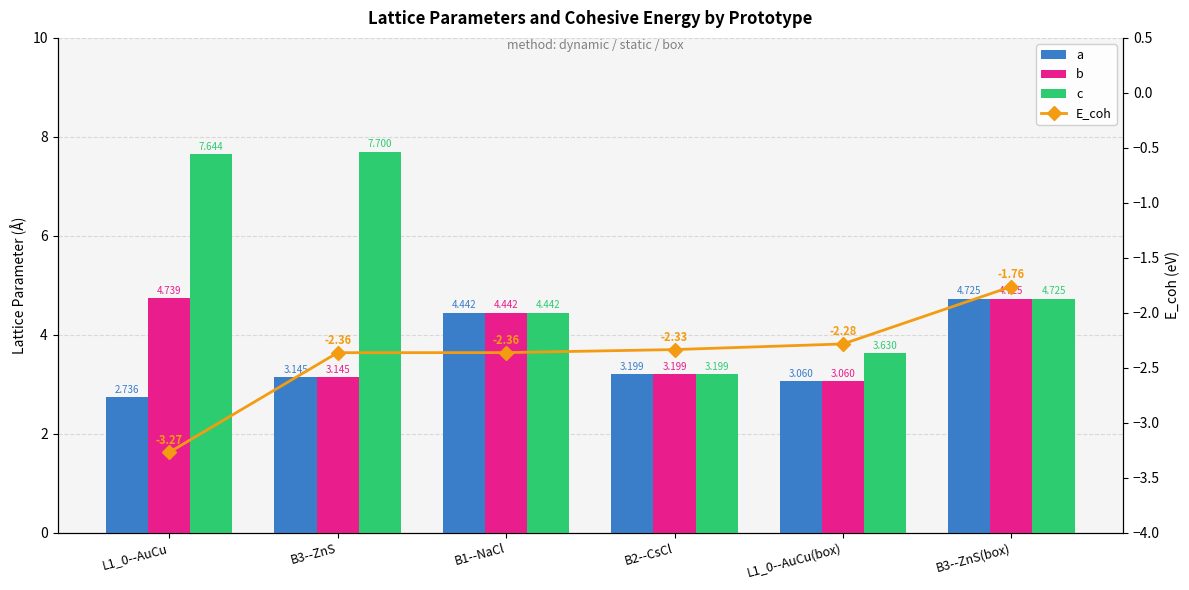

Where is a nearest to the value 3?

L1_0--AuCu(box)